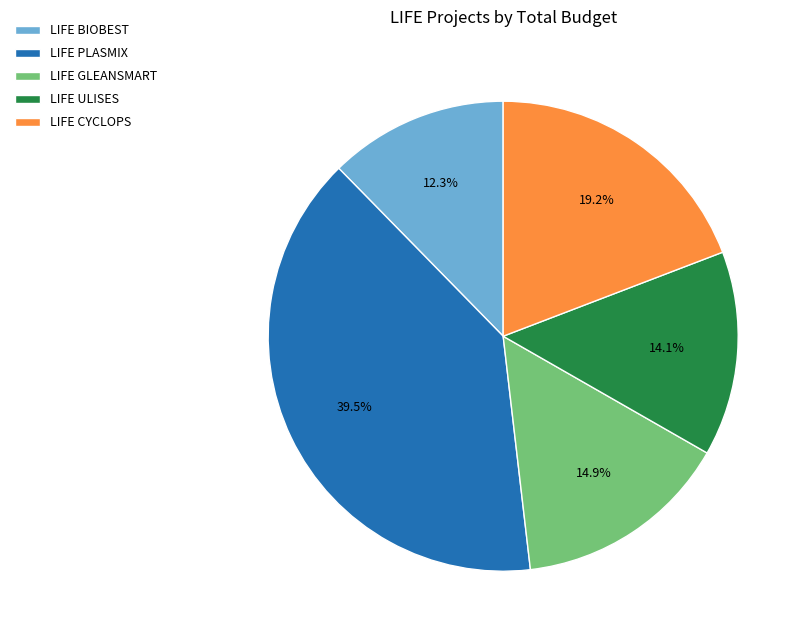

What percentage is NOT represented by LIFE CYCLOPS?

80.8%